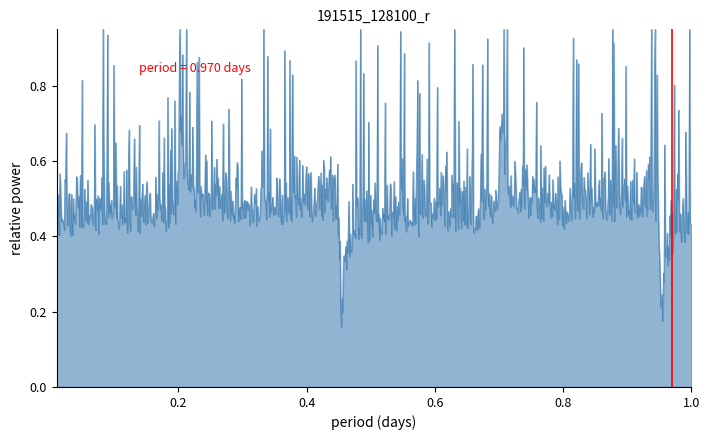

The value at 0.0 is 0. True or false?

True